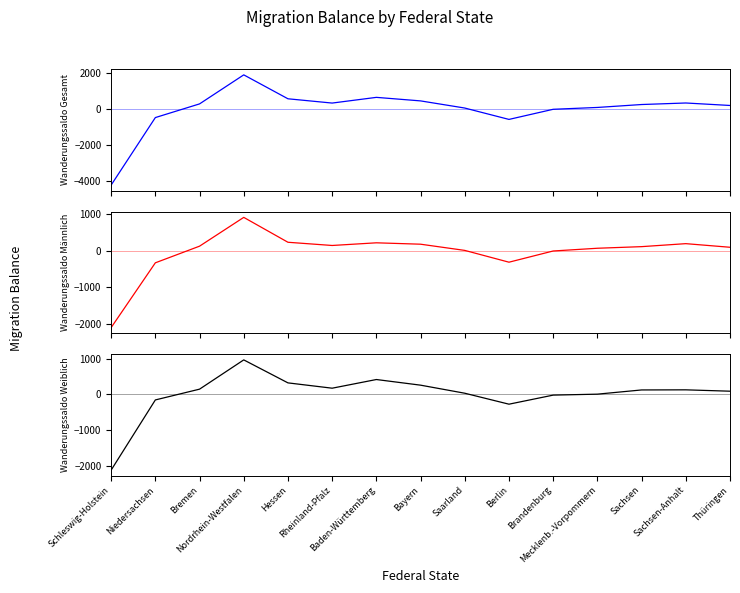

Which series has the largest total across all categories?

Wanderungssaldo Weiblich